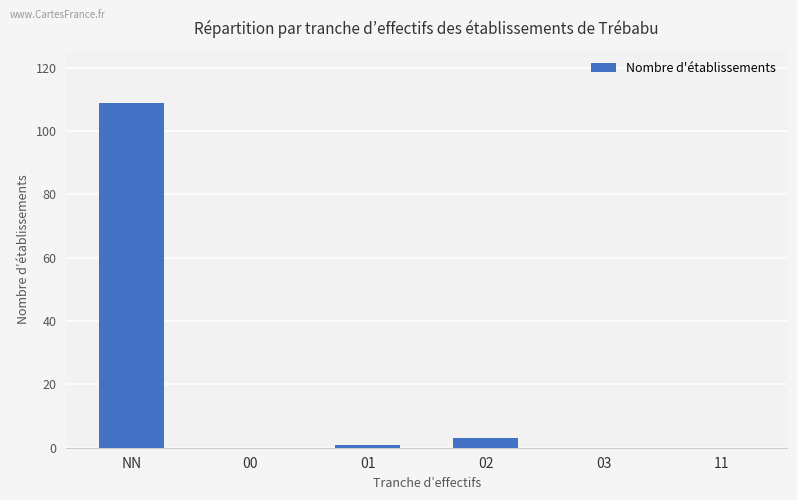

What is the maximum value shown in the chart?

109